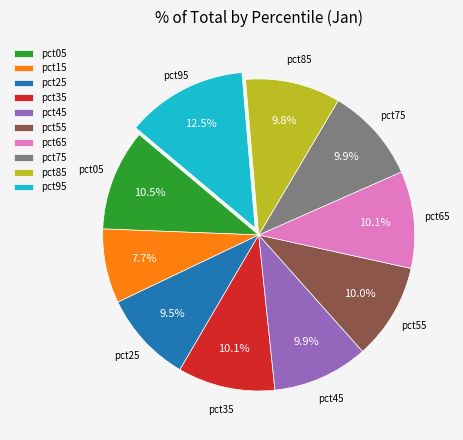

What portion of the pie excludes pct25?

90.5%